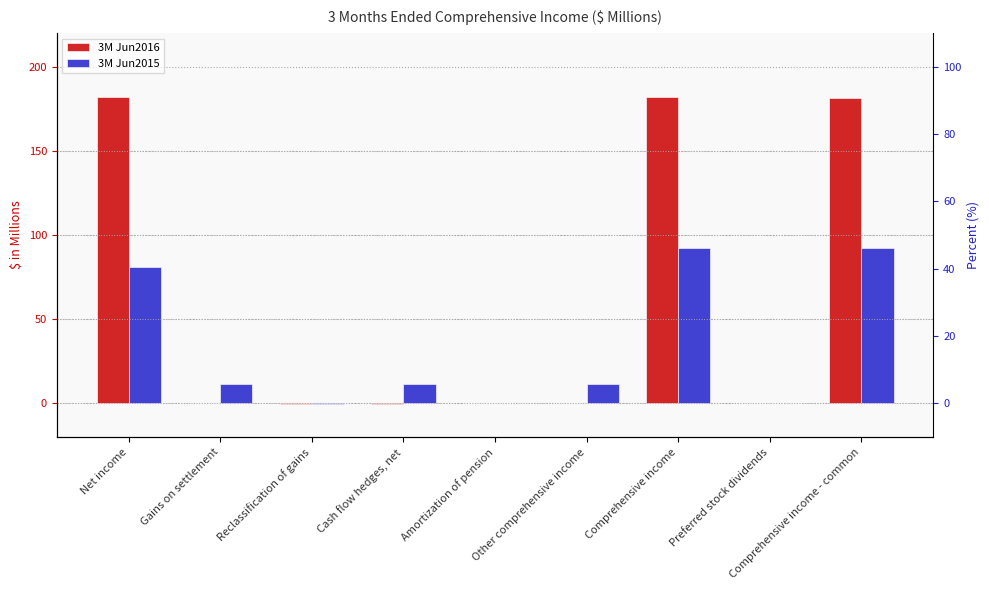

Where is 3M Jun2016 nearest to the value 90?

Amortization of pension